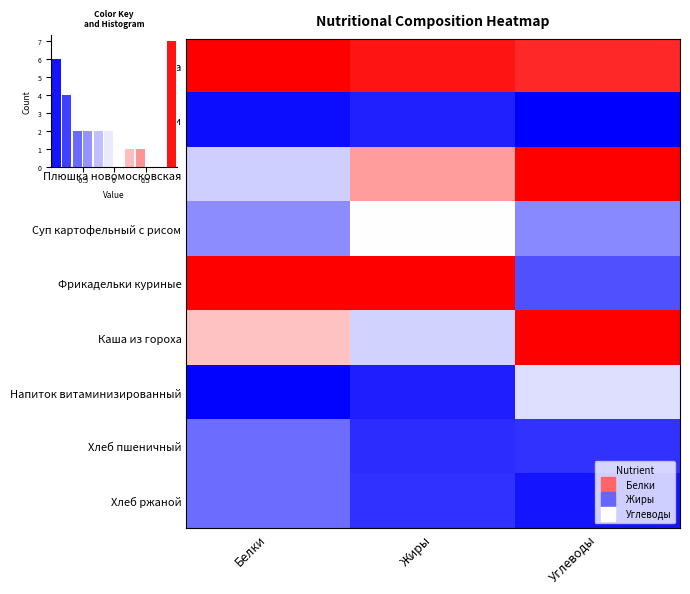

The Суп картофельный с рисом series shows -0.0 at Жиры. True or false?

False